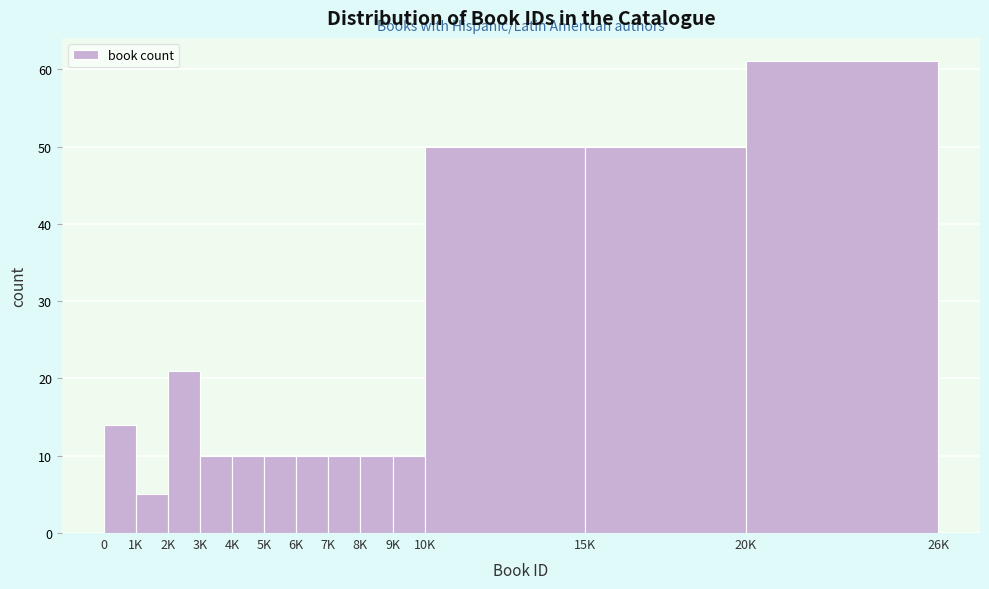

Reading left to right, what are all the values shown in this chart?

0=14	1K=5	2K=21	3K=10	4K=10	5K=10	6K=10	7K=10	8K=10	9K=10	10K=50	15K=50	20K=61